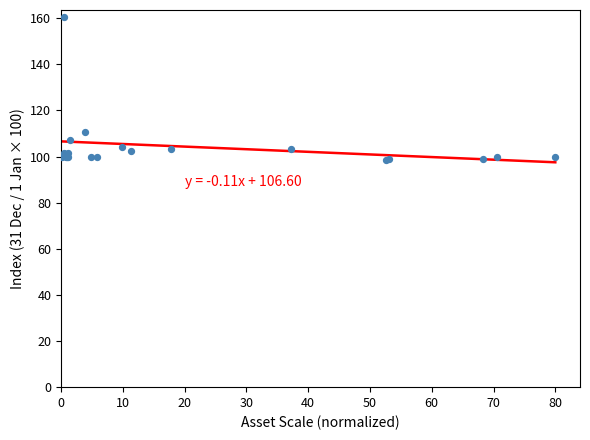

What Y value in the scatter plot is closest to 129?

110.7